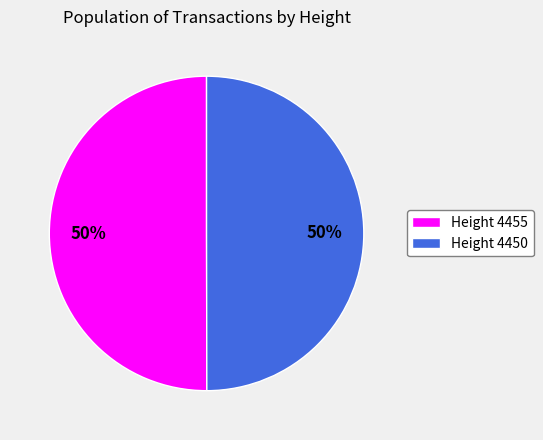

How many slices are in this pie chart?

2